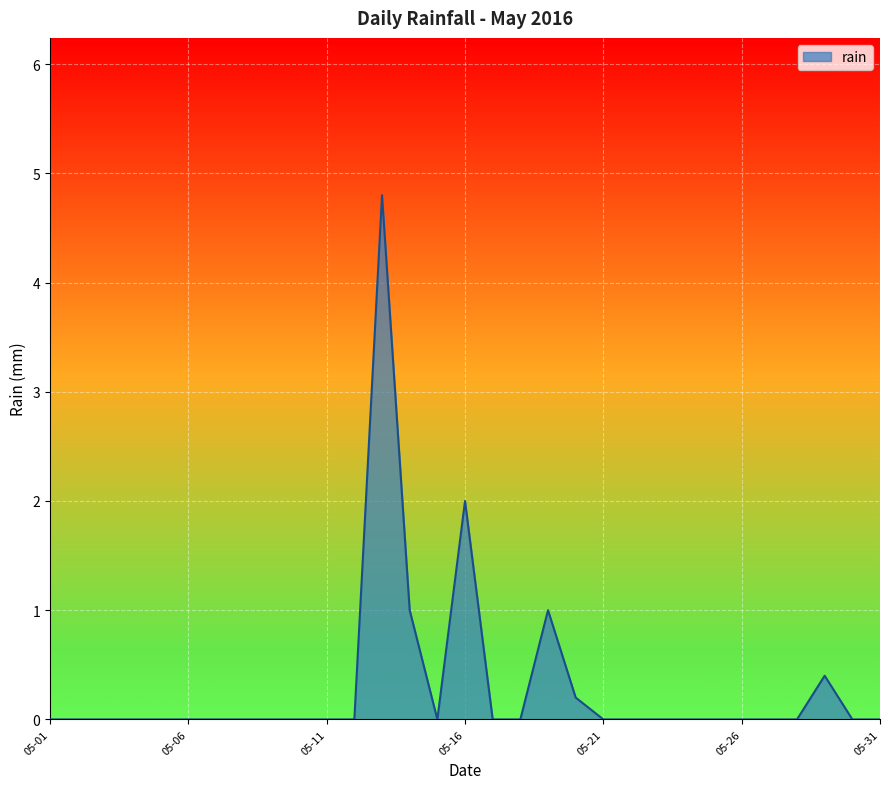

What is the maximum value shown in the chart?

4.8